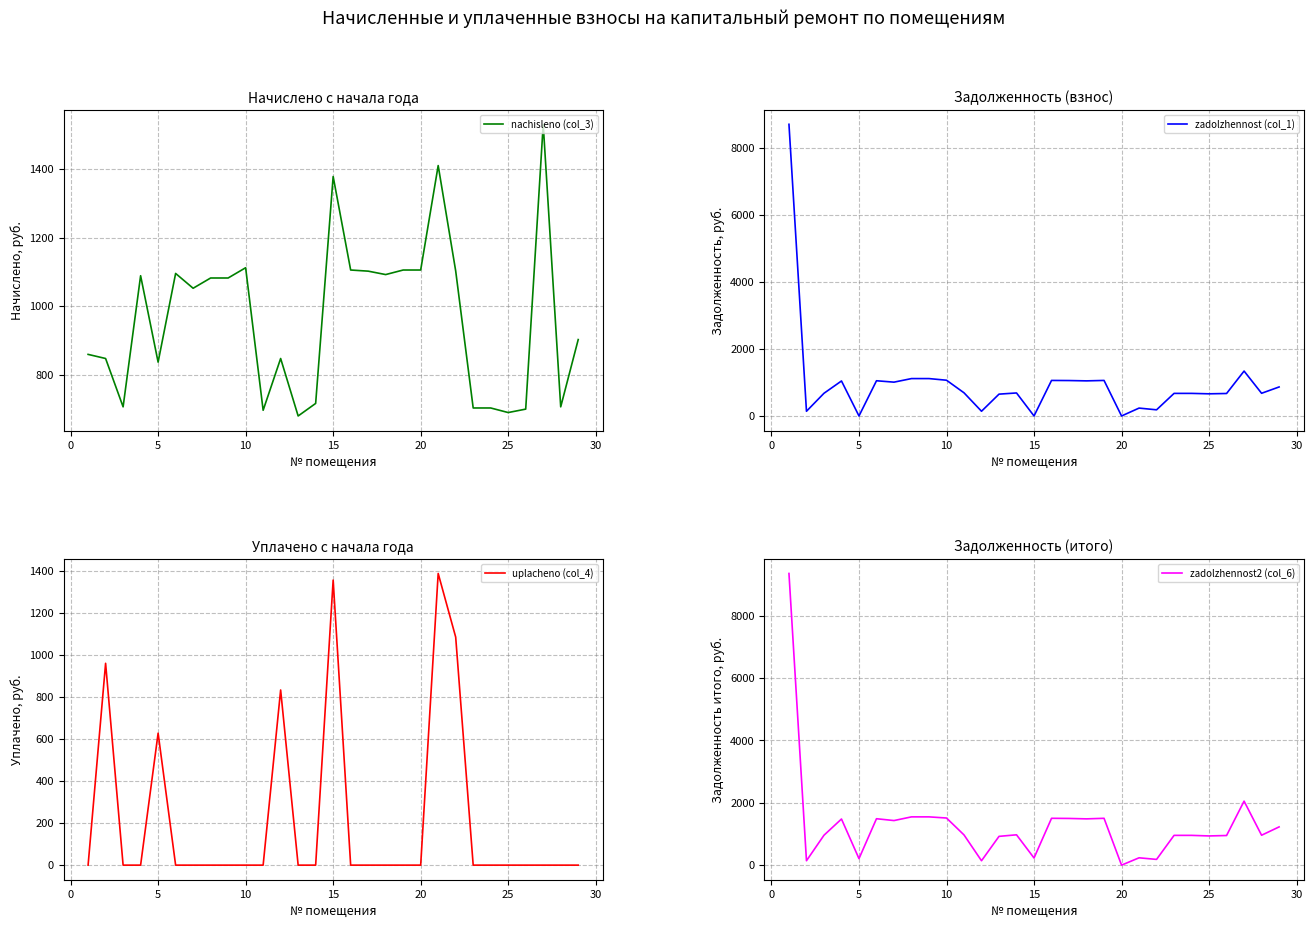

Reading left to right, what are all the values shown in this chart?

nachisleno (col_3): 859.1	847.1	706.0	1088.9	836.5	1095.5	1052.3	1082.2	1082.2	1112.2	696.0	847.1	679.3	716.0	1378.6	1105.5	1102.2	1092.2	1105.5	1105.5	1410.6	1102.9	702.6	702.6	689.3	699.3	1531.1	706.0	902.5
zadolzhennost (col_1): 8703.5	140.9	677.1	1044.4	0.0	1050.8	1009.3	1115.8	1115.8	1066.8	691.3	141.2	651.6	686.7	0.0	1060.4	1057.2	1047.6	1060.4	0.0	235.1	183.8	674.0	674.0	661.2	670.7	1340.1	677.1	865.6
uplacheno (col_4): 0.0	959.5	0.0	0.0	627.4	0.0	0.0	0.0	0.0	0.0	0.0	832.7	0.0	0.0	1355.2	0.0	0.0	0.0	0.0	0.0	1386.6	1084.2	0.0	0.0	0.0	0.0	0.0	0.0	0.0
zadolzhennost2 (col_6): 9357.4	141.2	959.5	1480.0	209.1	1489.0	1430.2	1548.7	1548.7	1511.7	969.7	141.2	923.3	973.1	229.8	1502.6	1498.1	1484.5	1502.6	0.0	235.1	183.8	955.0	955.0	936.9	950.5	2053.1	959.5	1226.6